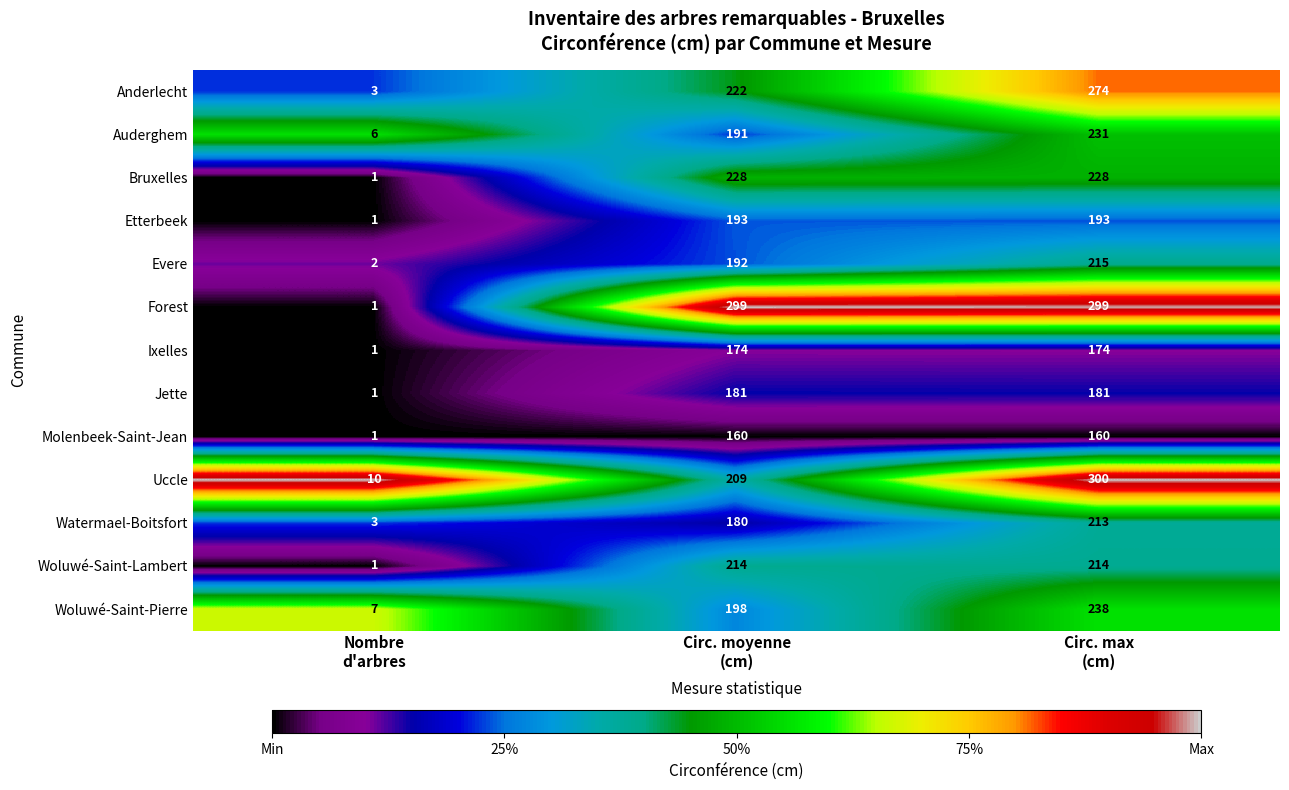

At which category is the sum across all series the highest?

Circ. max
(cm)